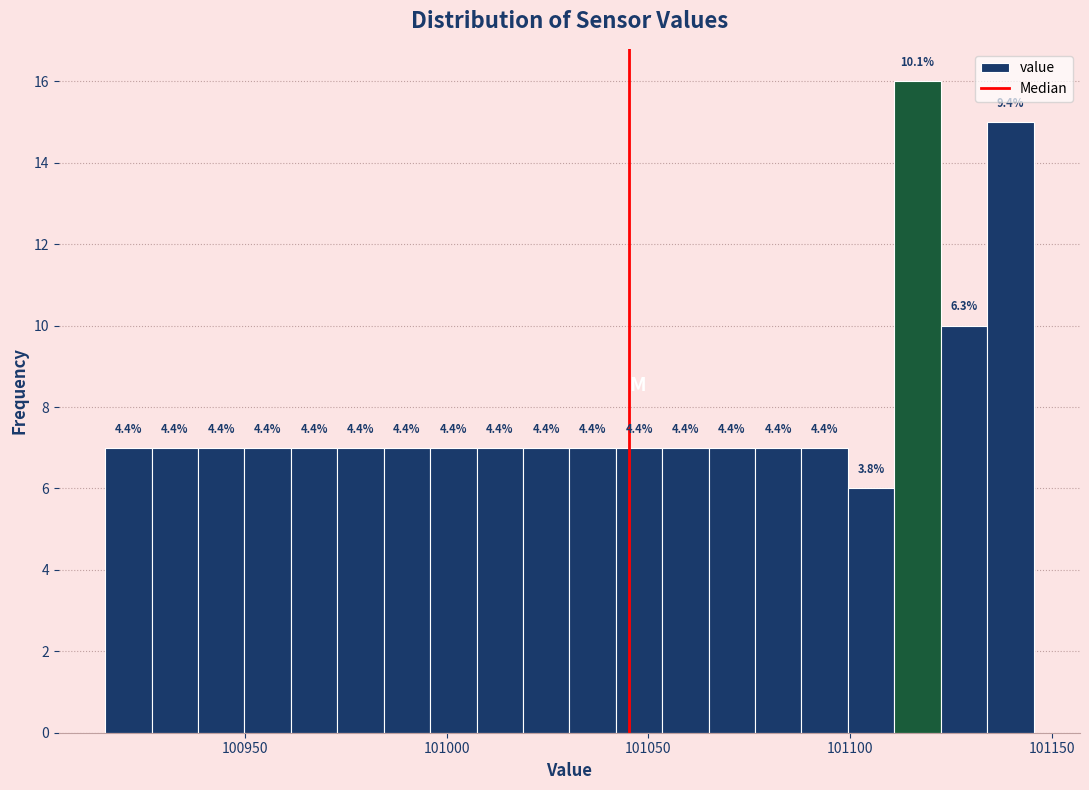

Around what value on the x-axis is the tallest bar? Give the approximate position of its centre, as read against the axis.

101115